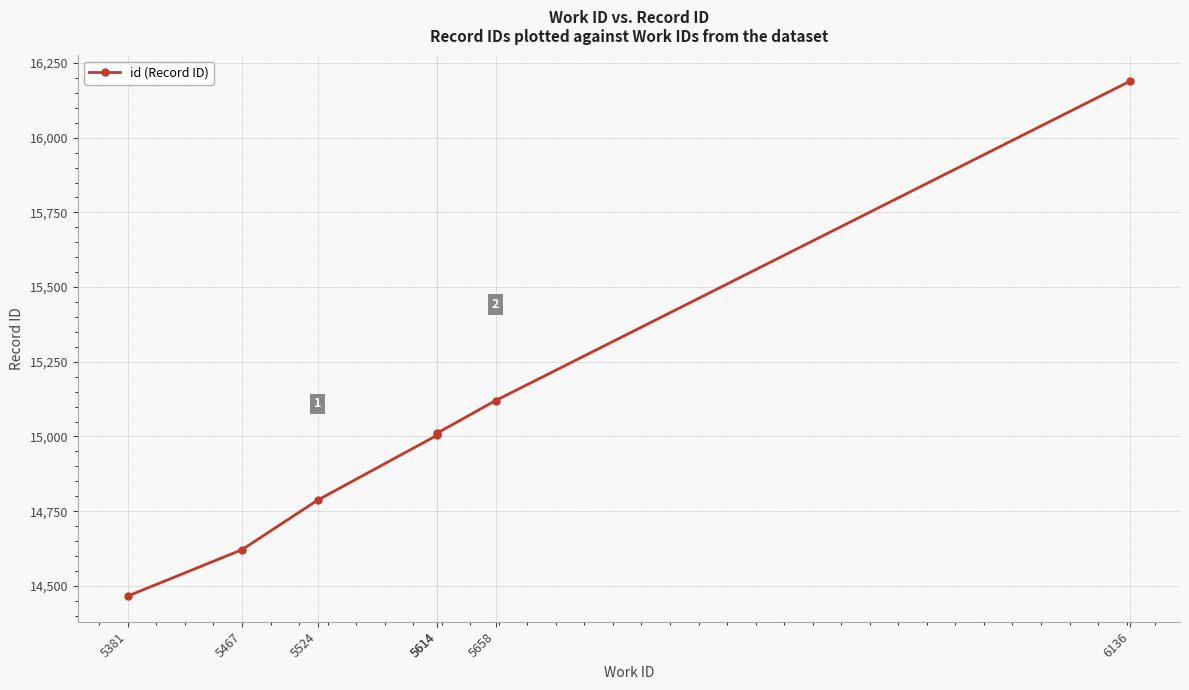

Reading left to right, what are all the values shown in this chart?

14466	14621	14787	15004	15011	15120	16189